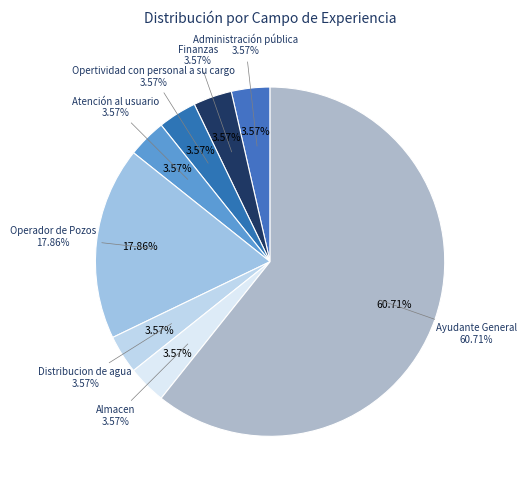

Which slice represents more than half of the pie?

Ayudante General